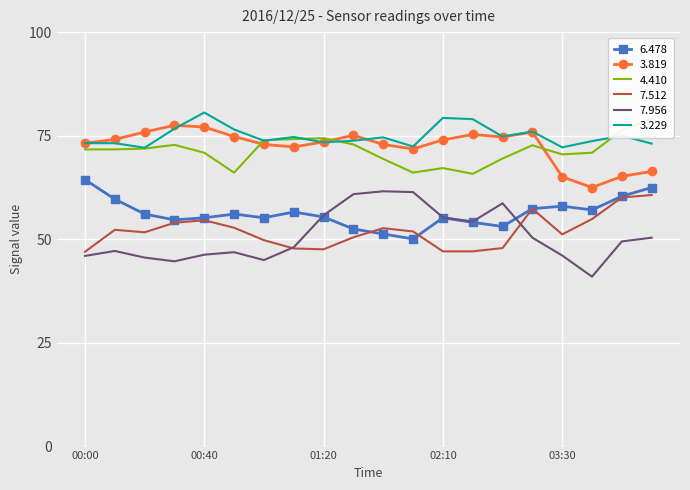

At which label does 3.819 first exceed 74?

00:10